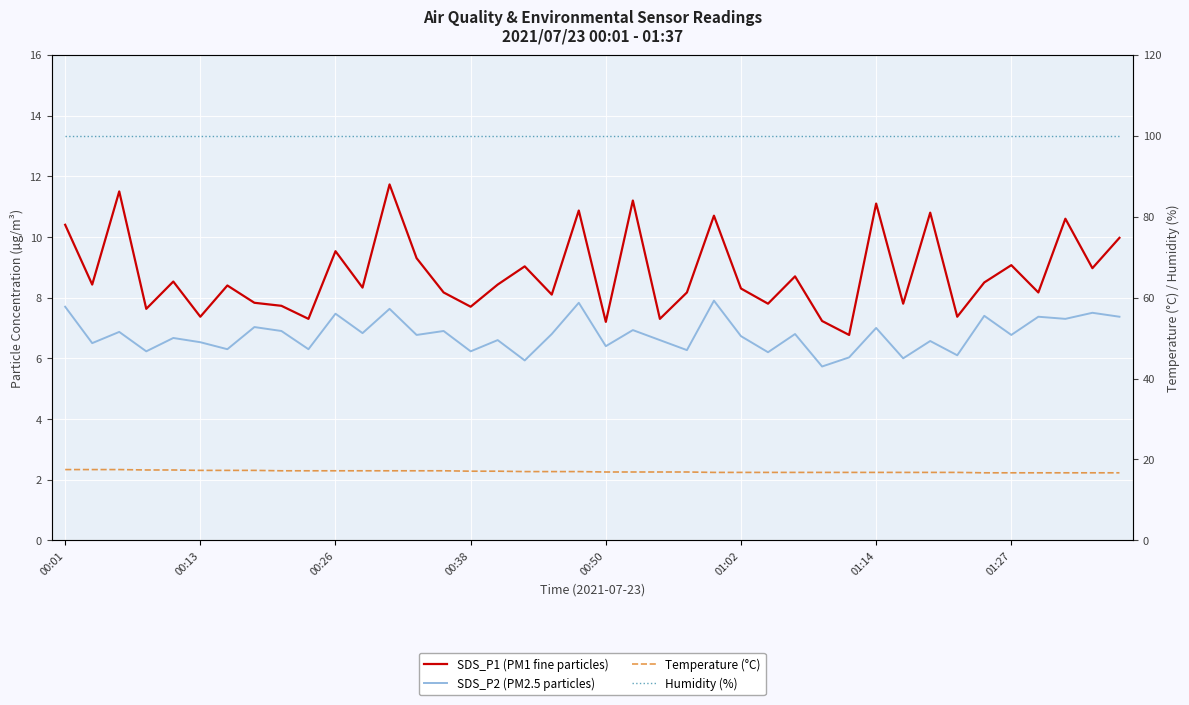

List the labels in order of SDS_P2 (PM2.5 particles) value, largest first.

24, 19, 00:01, 12, 38, 10, 34, 36, 39, 37, 01:27, 30, 21, 8, 14, 00:26, 11, 18, 27, 13, 35, 25, 00:50, 16, 22, 32, 01:02, 00:13, 20, 01:14, 9, 23, 00:38, 15, 26, 33, 29, 31, 17, 28